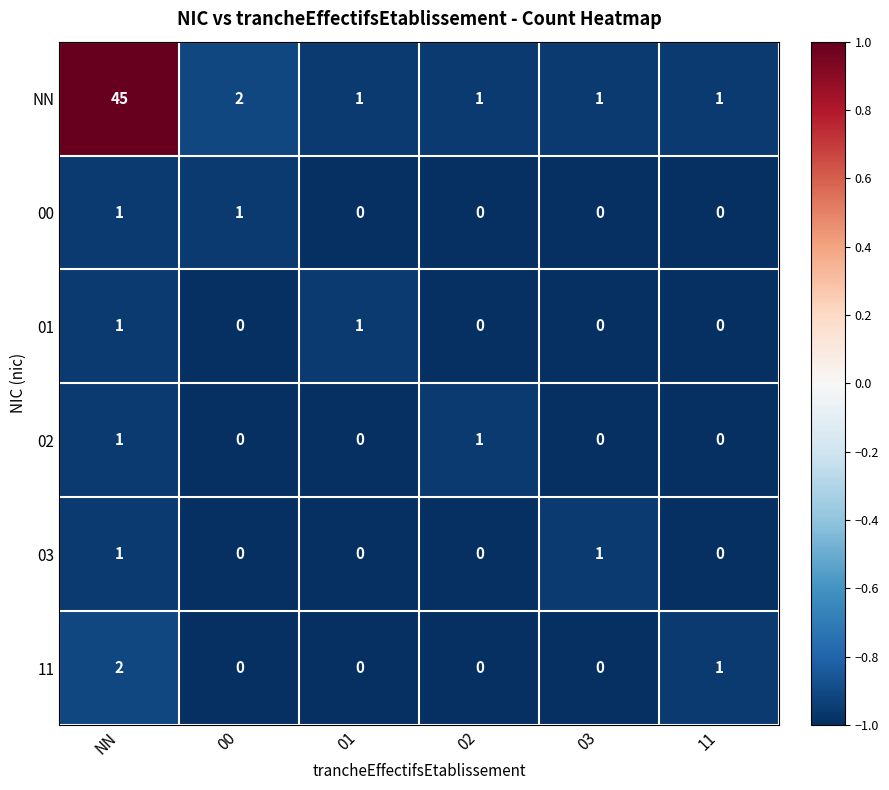

Which series has the largest range (max minus min)?

NN